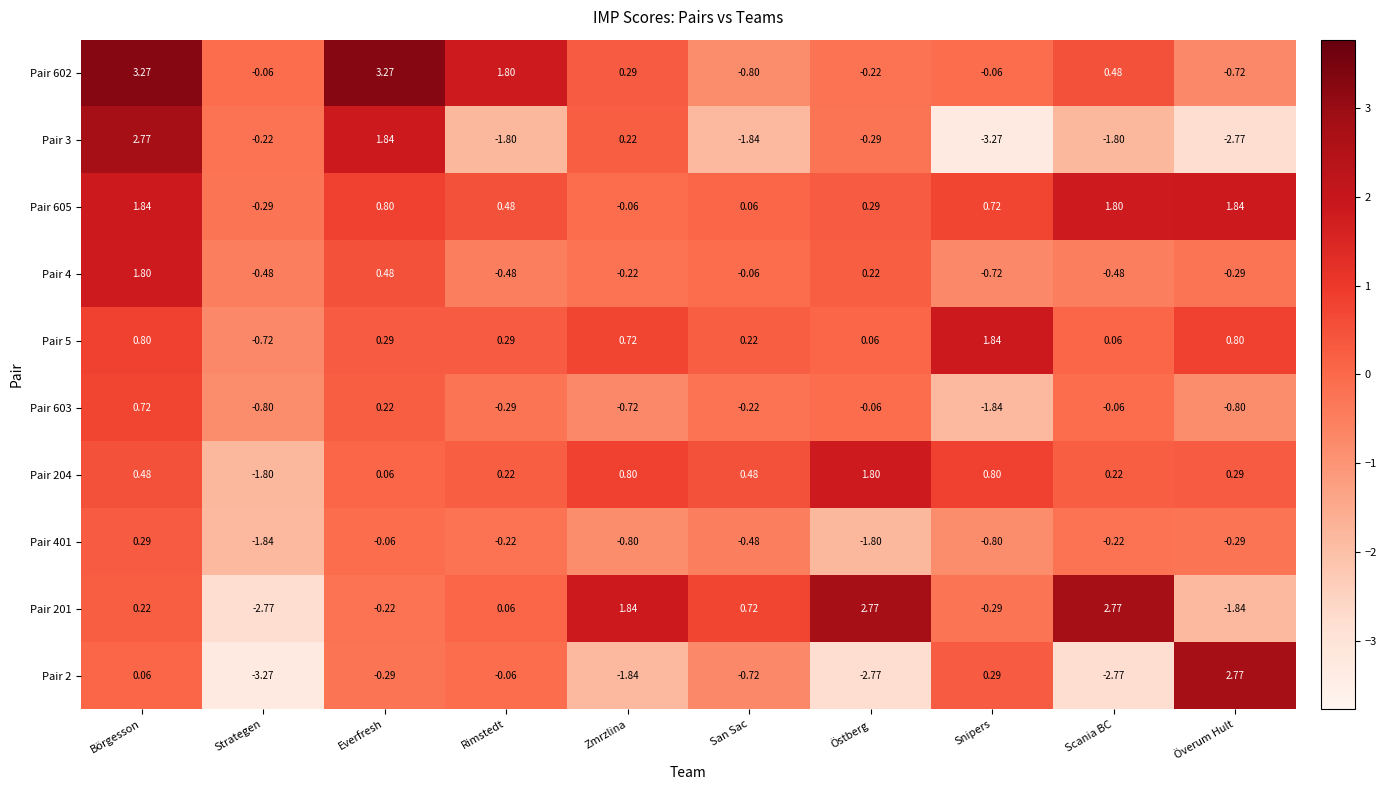

At which category is the sum across all series the highest?

Börgesson